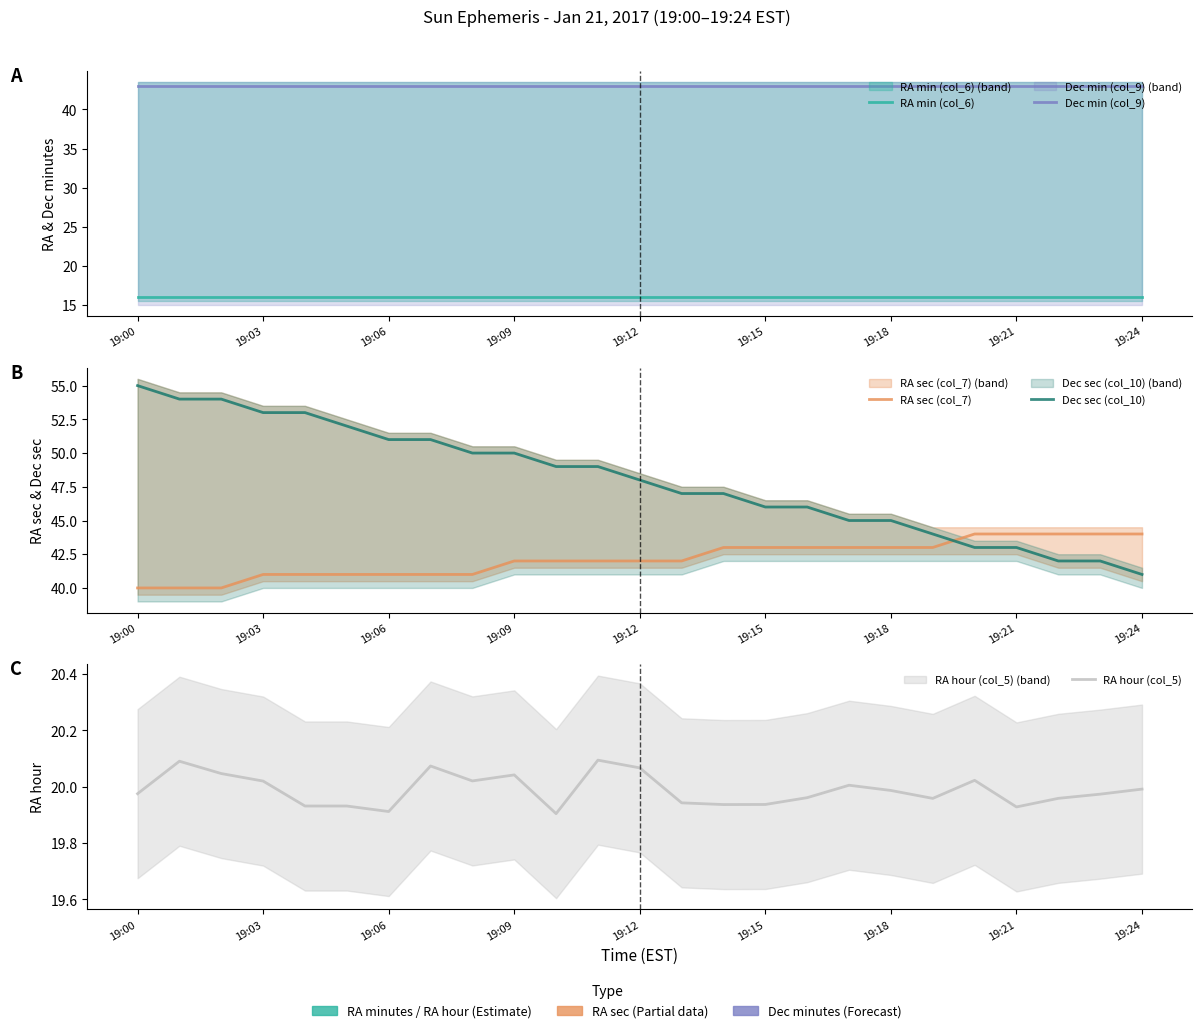

True or false: RA hour (col_5) has a value of 35.2 at 20.

False